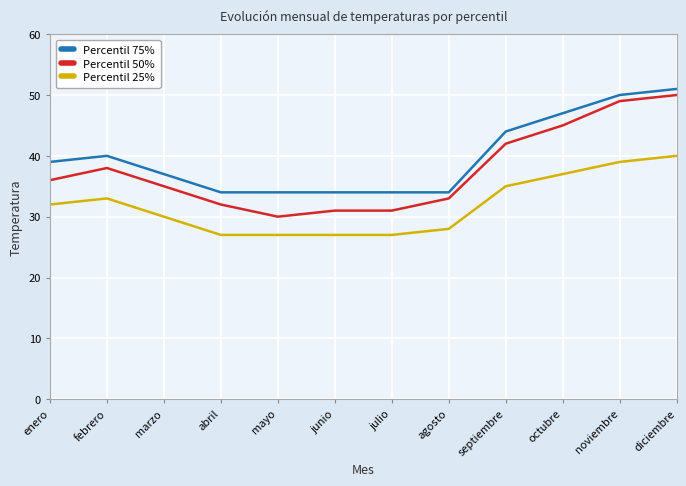

Reading left to right, transcribe all the data shown in this chart.

Percentil 75%: enero=39	febrero=40	marzo=37	abril=34	mayo=34	junio=34	julio=34	agosto=34	septiembre=44	octubre=47	noviembre=50	diciembre=51
Percentil 50%: enero=36	febrero=38	marzo=35	abril=32	mayo=30	junio=31	julio=31	agosto=33	septiembre=42	octubre=45	noviembre=49	diciembre=50
Percentil 25%: enero=32	febrero=33	marzo=30	abril=27	mayo=27	junio=27	julio=27	agosto=28	septiembre=35	octubre=37	noviembre=39	diciembre=40